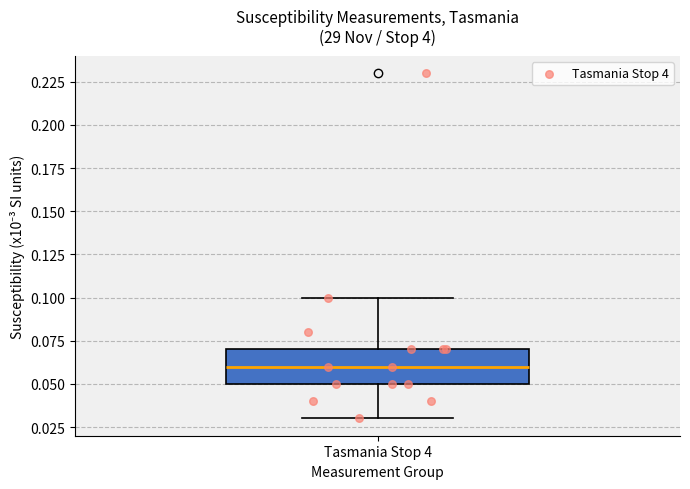

Read this box plot against the y-axis: the position of the median line, the range covered by the box, and the ends of both whiskers. The values are not printed on the chart, so give them approximately, as read against the axis.

median 0.06, box 0.05 to 0.07, whiskers 0.03 to 0.10